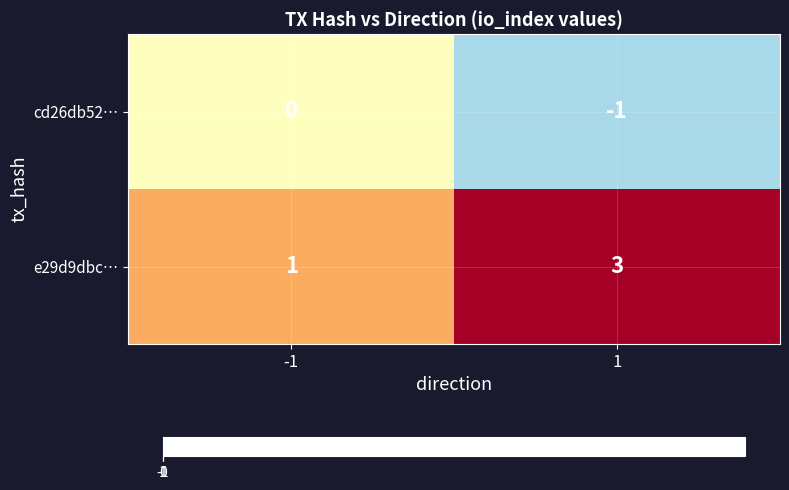

The e29d9dbc… series shows 5 at 1. True or false?

False